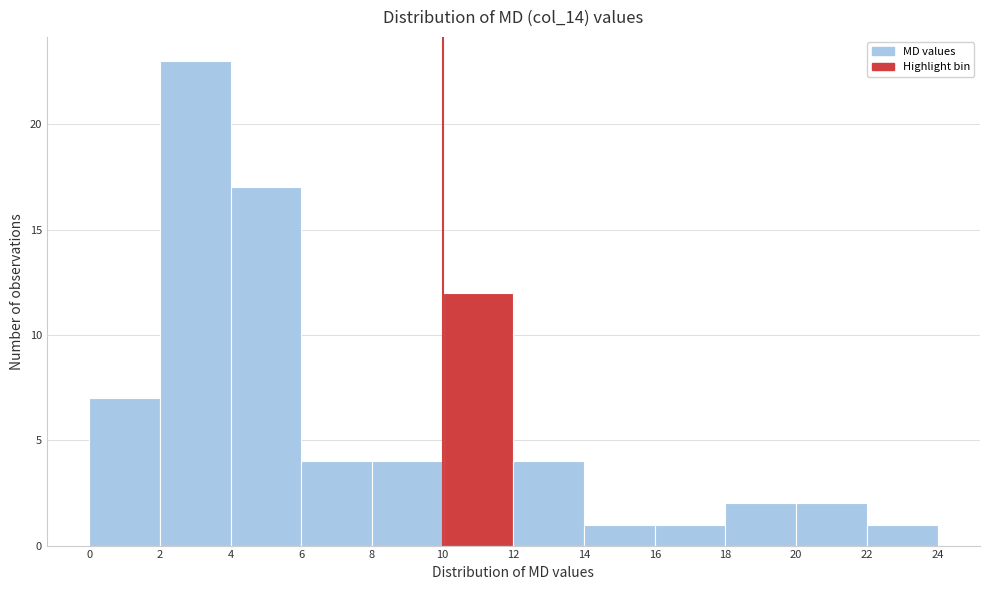

Which range on the x-axis has the tallest bar?

2 to 4